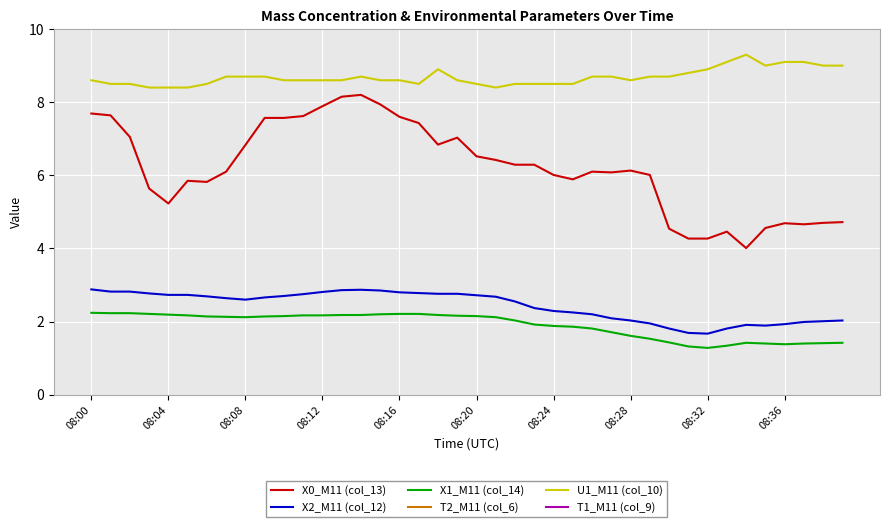

How many interior local peaks does the X1_M11 (col_14) series have?

1